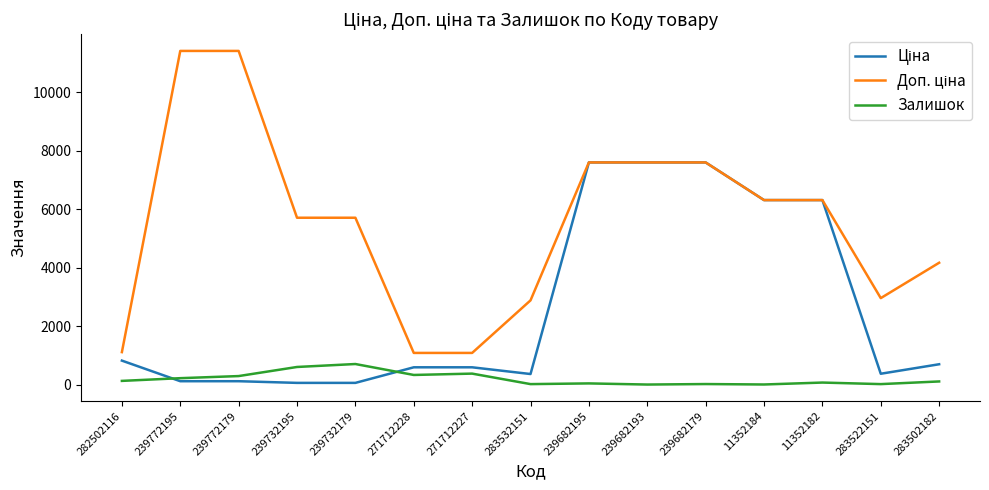

What is the difference between the maximum and minimum values in the Залишок series?

702.0